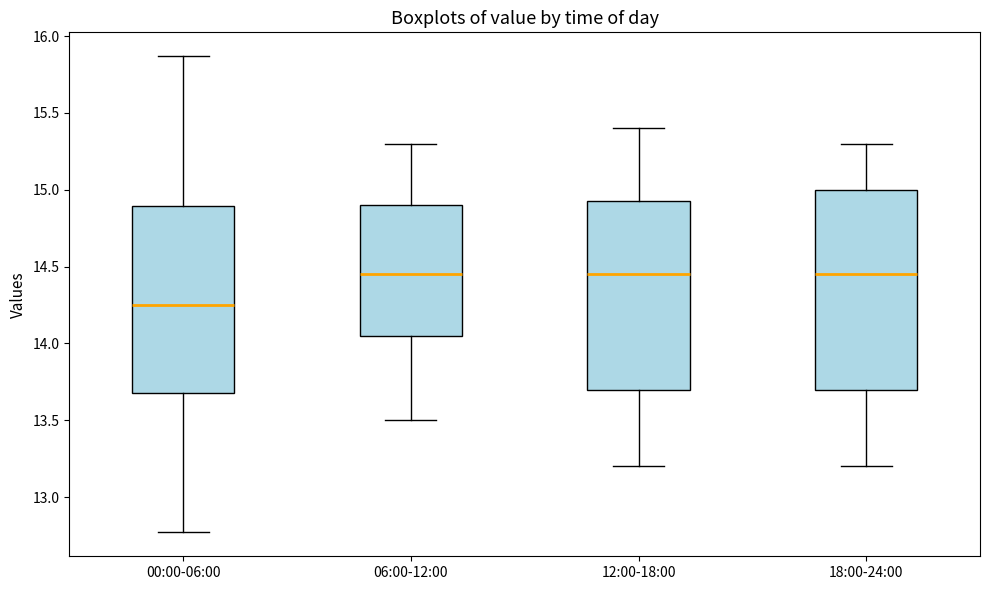

Reading left to right, transcribe this box plot: for each box, give where its median line is, the range the box spans, and where its two whiskers end, as read against the y-axis. The values are not printed on the chart, so give them approximately, as read against the axis.

00:00-06:00: median 14.25, box 13.70 to 14.90, whiskers 12.75 to 15.85
06:00-12:00: median 14.45, box 14.05 to 14.90, whiskers 13.50 to 15.30
12:00-18:00: median 14.45, box 13.70 to 14.95, whiskers 13.20 to 15.40
18:00-24:00: median 14.45, box 13.70 to 15.00, whiskers 13.20 to 15.30